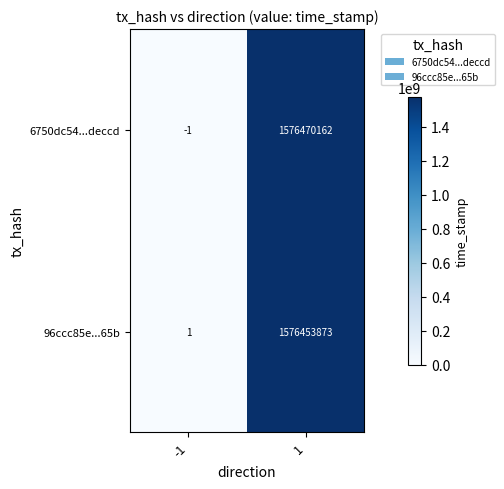

Reading left to right, extract all data points from this chart.

6750dc54...deccd: -1	1576470162
96ccc85e...65b: 1	1576453873